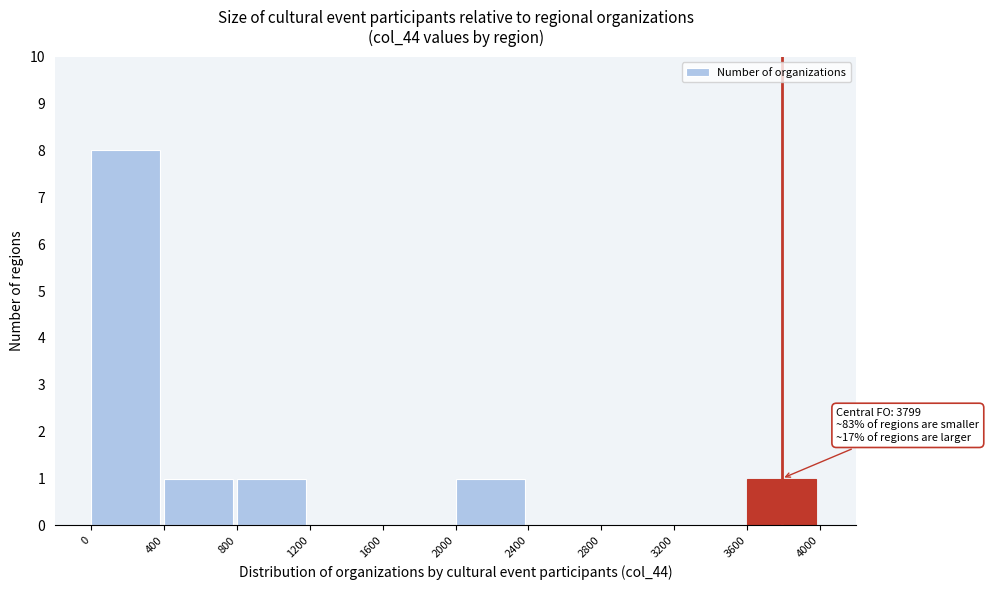

Which range on the x-axis has the tallest bar?

0 to 400